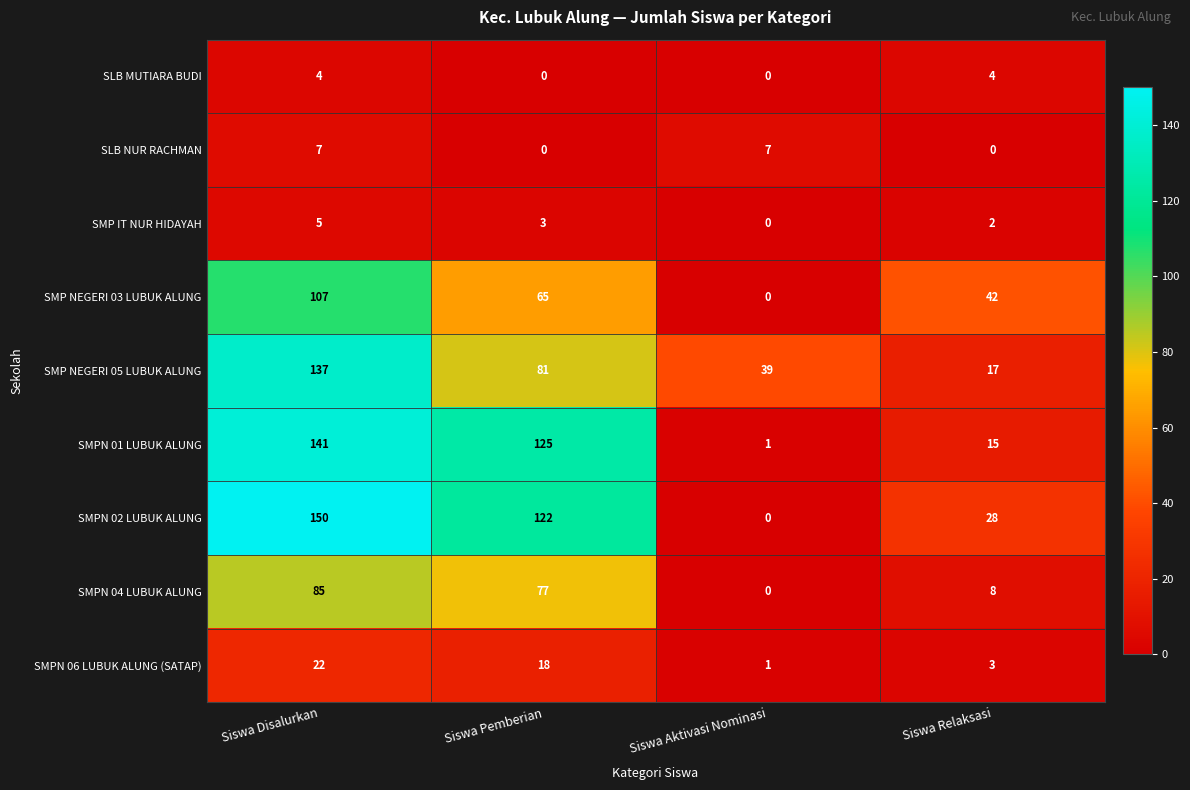

Is it true that SMPN 02 LUBUK ALUNG equals 214 at Siswa Pemberian?

False